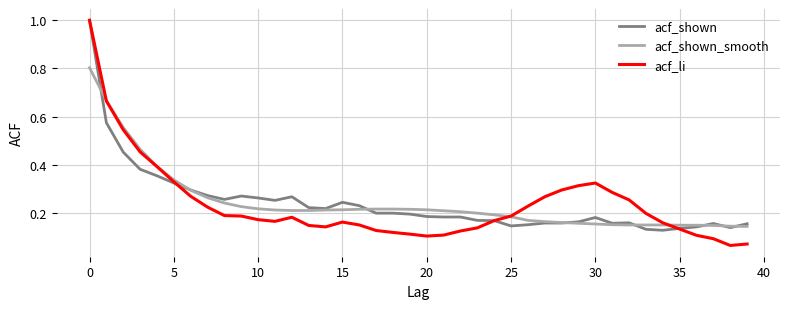

What is the highest value of the acf_shown series?

1.0